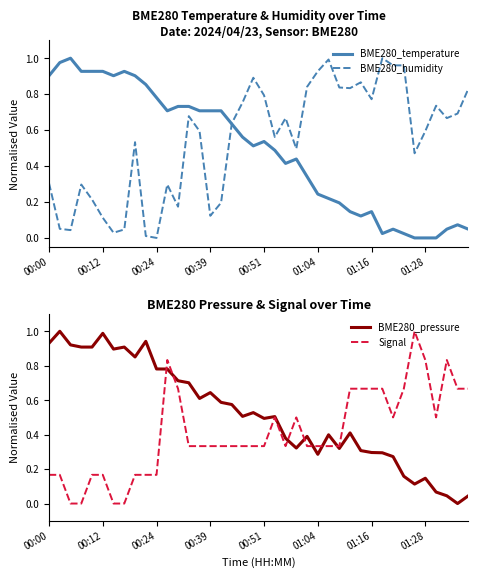

What is the difference between the maximum and minimum values in the BME280_temperature series?

1.0